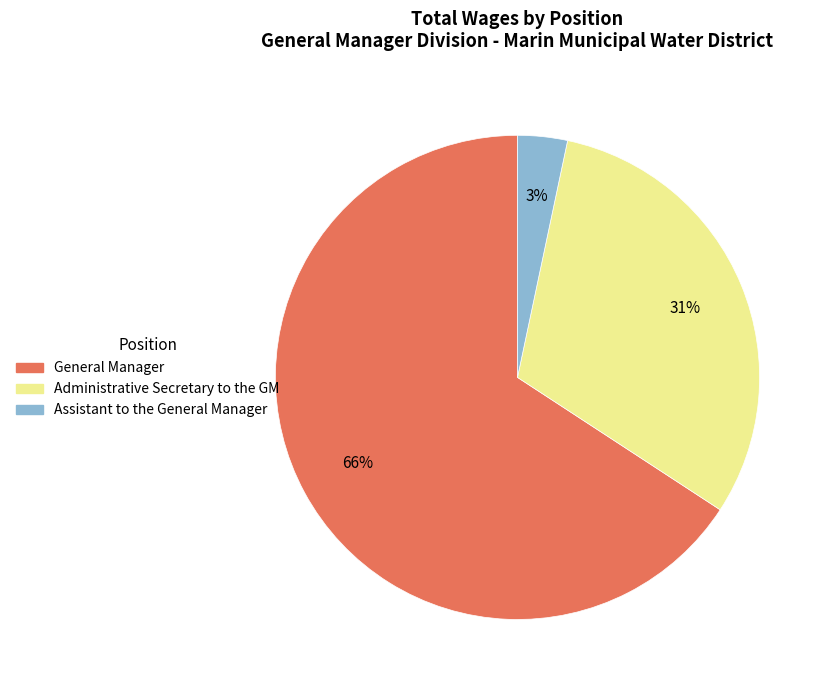

Between Assistant to the General Manager and Administrative Secretary to the GM, which is larger?

Administrative Secretary to the GM